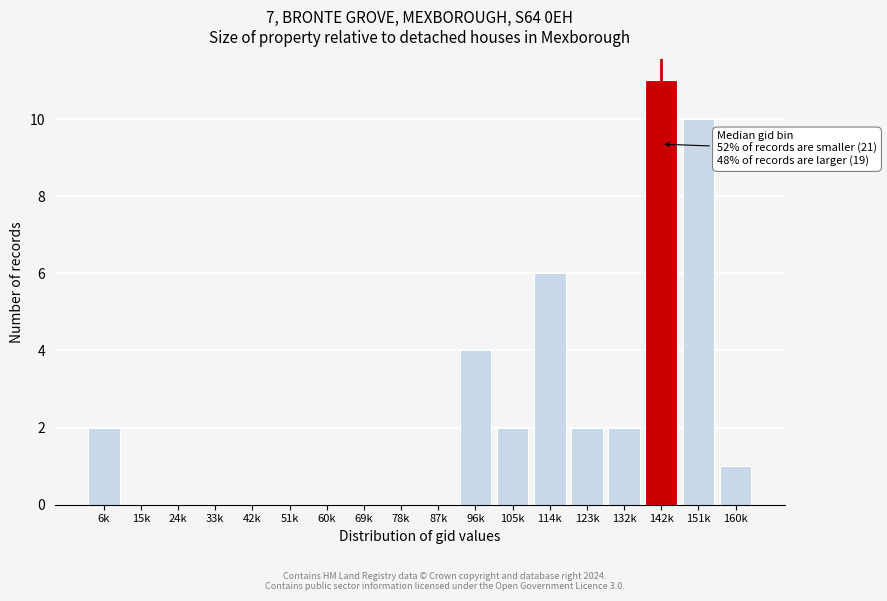

Reading left to right, transcribe all the data shown in this chart.

6k=2	15k=0	24k=0	33k=0	42k=0	51k=0	60k=0	69k=0	78k=0	87k=0	96k=4	105k=2	114k=6	123k=2	132k=2	142k=11	151k=10	160k=1